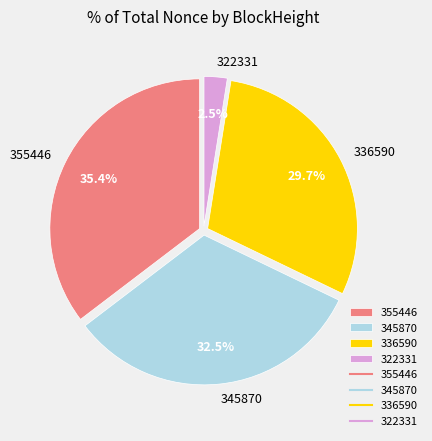

Is there a majority slice in this chart?

No